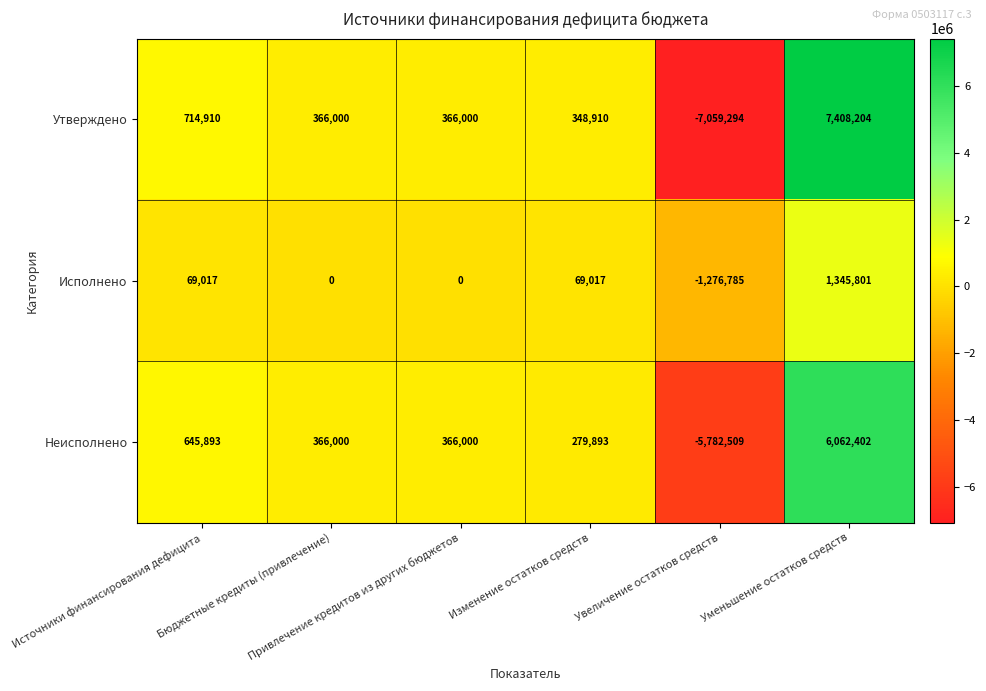

Which series has the largest total across all categories?

Утверждено